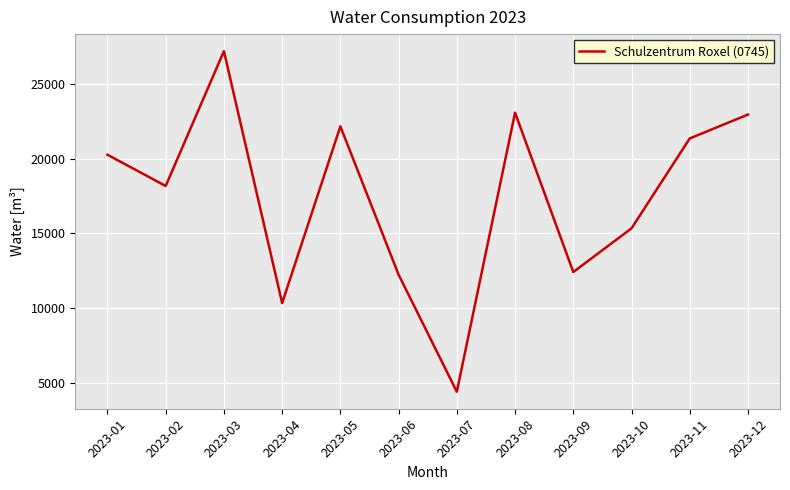

What is the minimum value shown in the chart?

4430